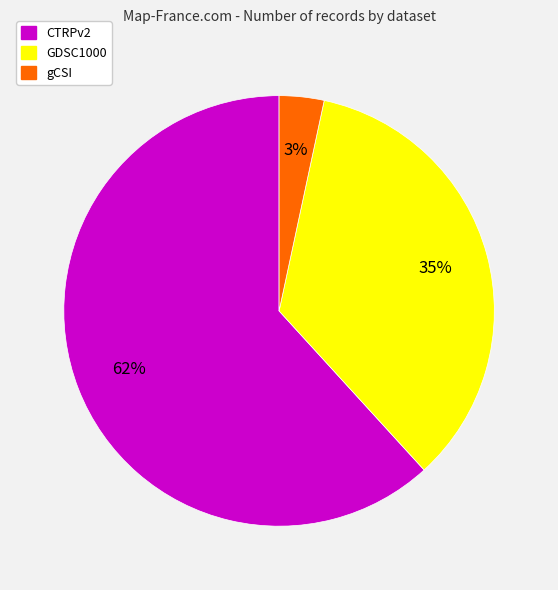

Combined, do CTRPv2 and GDSC1000 account for over 50%?

Yes